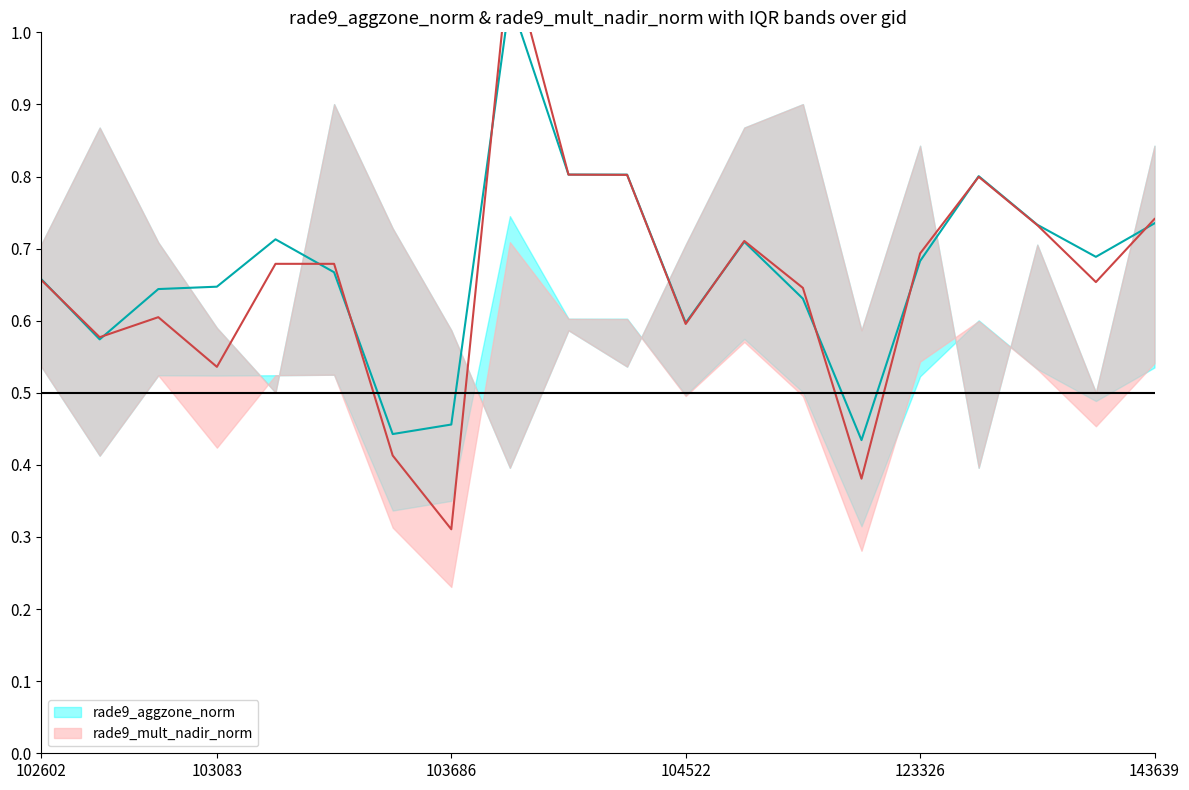

Rank the categories by rade9_mult_nadir_norm value from highest to lowest.

103694, 103811, 104405, 132036, 143639, 139367, 108445, 123326, 103092, 103448, 102602, 143248, 109320, 102964, 104522, 102845, 103083, 103566, 115692, 103686